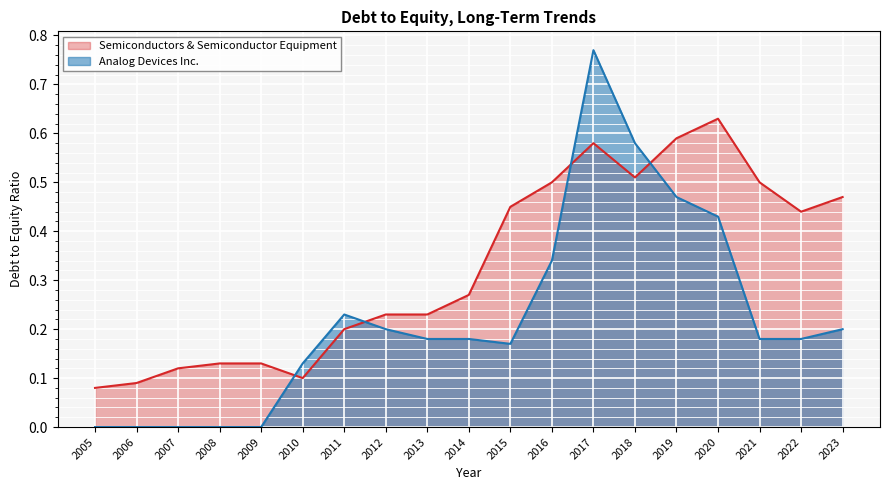

Which series ends up on top after the final intersection of Semiconductors & Semiconductor Equipment and Analog Devices Inc.?

Semiconductors & Semiconductor Equipment